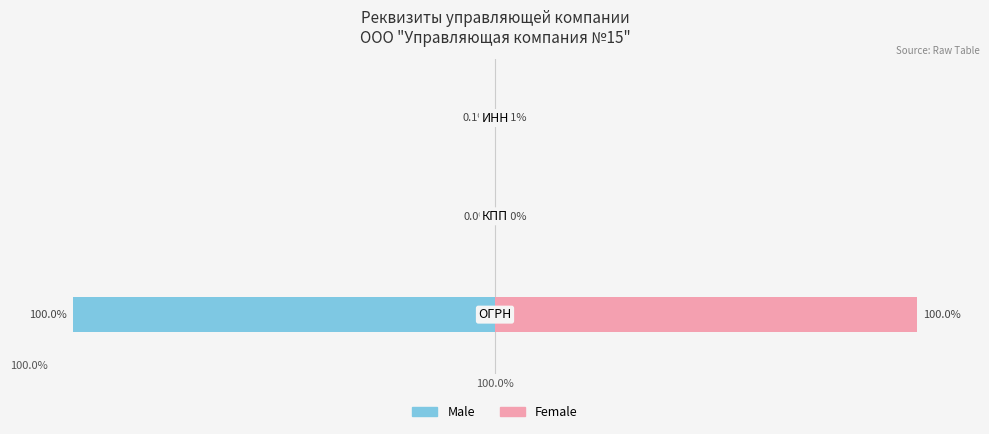

What are all the series names shown in the legend?

Male, Female